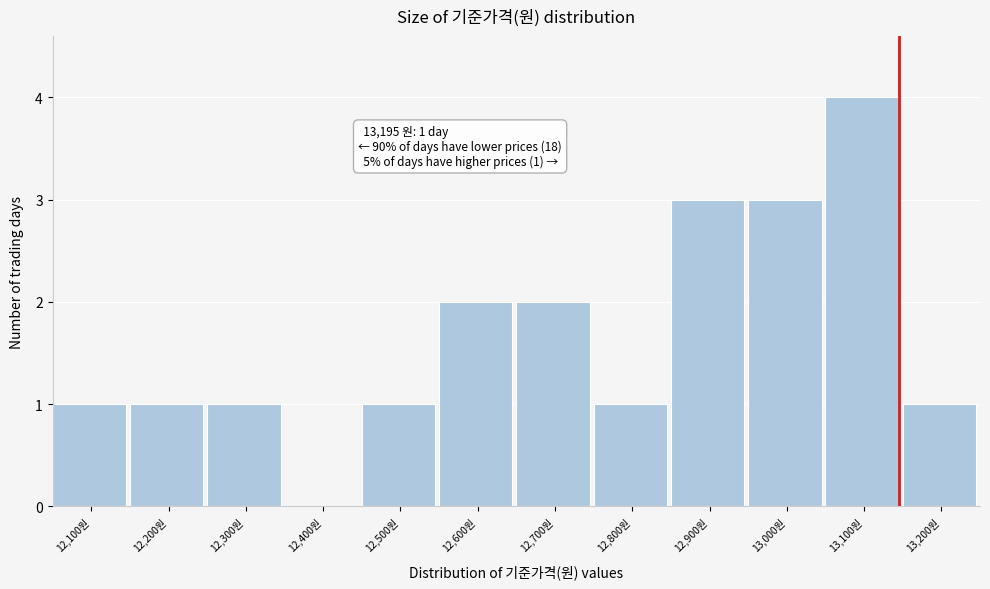

Reading left to right, transcribe all the data shown in this chart.

12,100원=1	12,200원=1	12,300원=1	12,400원=0	12,500원=1	12,600원=2	12,700원=2	12,800원=1	12,900원=3	13,000원=3	13,100원=4	13,200원=1